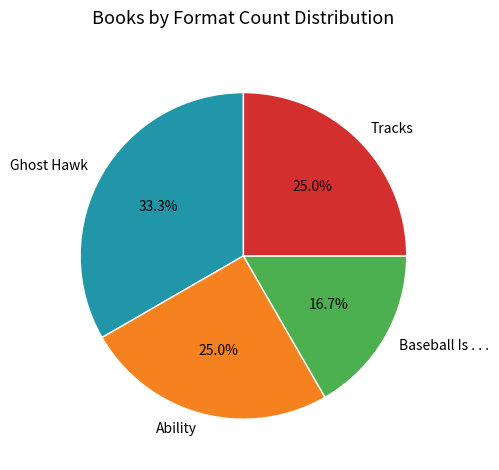

How many slices are in this pie chart?

4